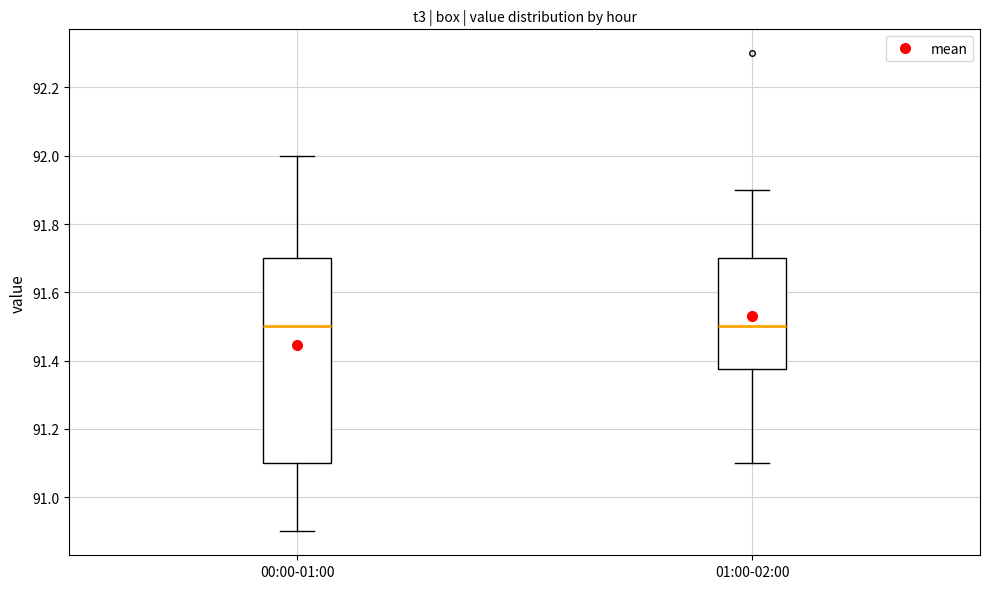

Reading left to right, transcribe this box plot: for each box, give where its median line is, the range the box spans, and where its two whiskers end, as read against the y-axis. The values are not printed on the chart, so give them approximately, as read against the axis.

00:00-01:00: median 91.50, box 91.10 to 91.70, whiskers 90.90 to 92.00
01:00-02:00: median 91.50, box 91.38 to 91.70, whiskers 91.10 to 91.90